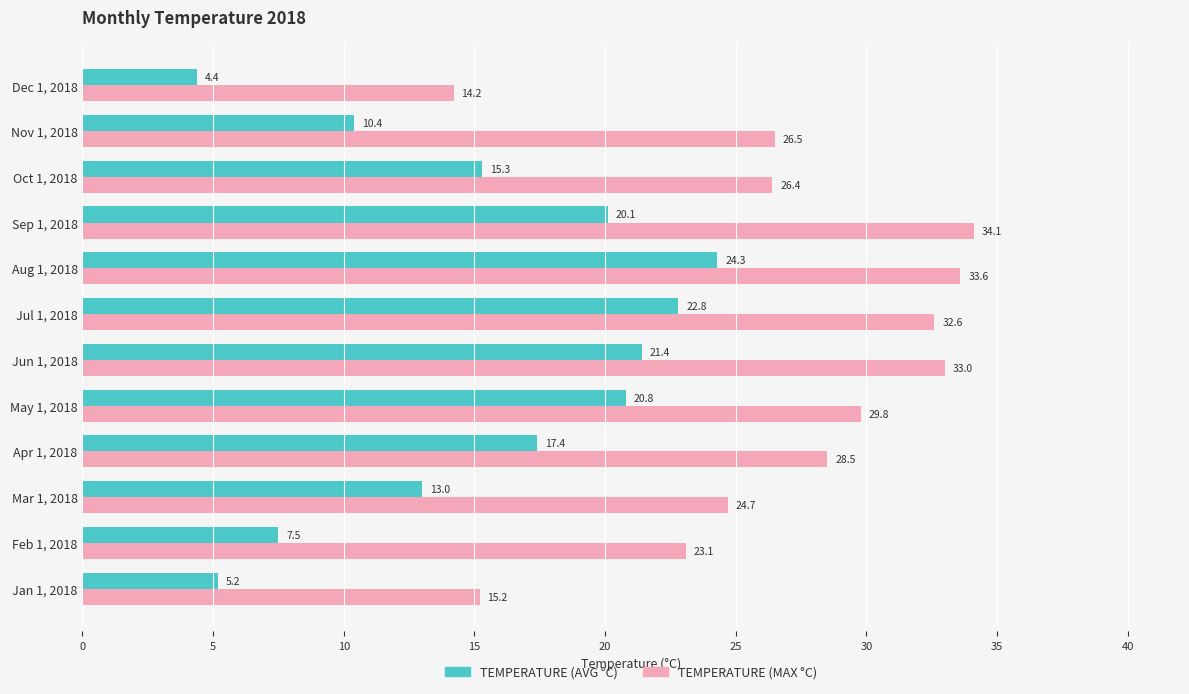

What is the total value across all series at May 1, 2018?

50.6